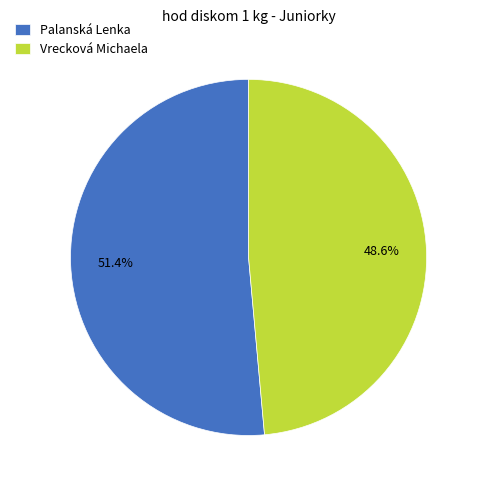

What percentage is the Palanská Lenka slice, to the nearest percent?

51%